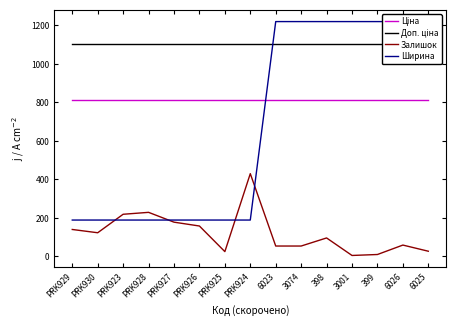

At how many categories does at least one series exceed 598?

15